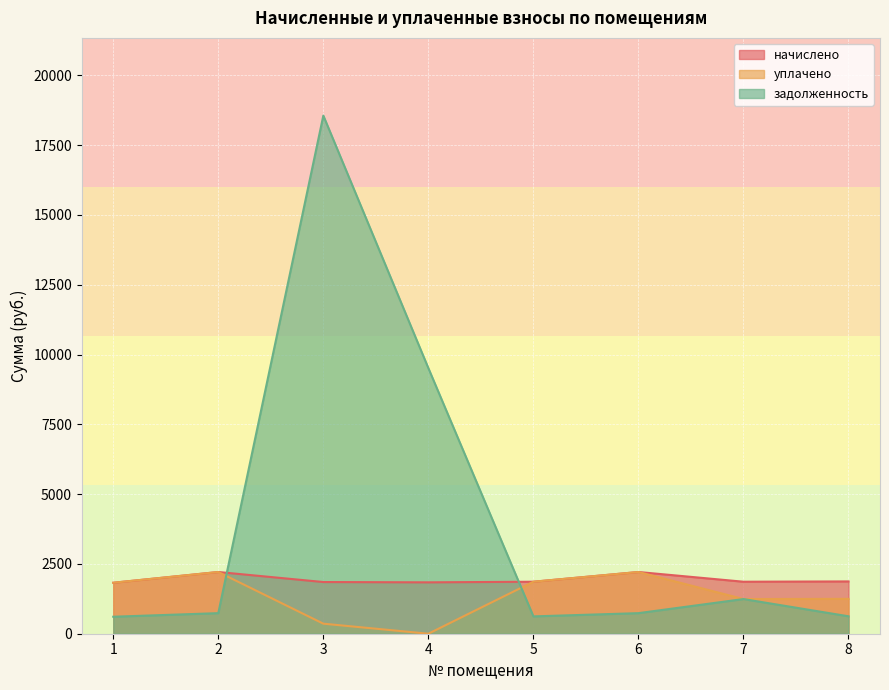

List the labels in order of задолженность value, largest first.

3, 4, 7, 2, 6, 8, 5, 1